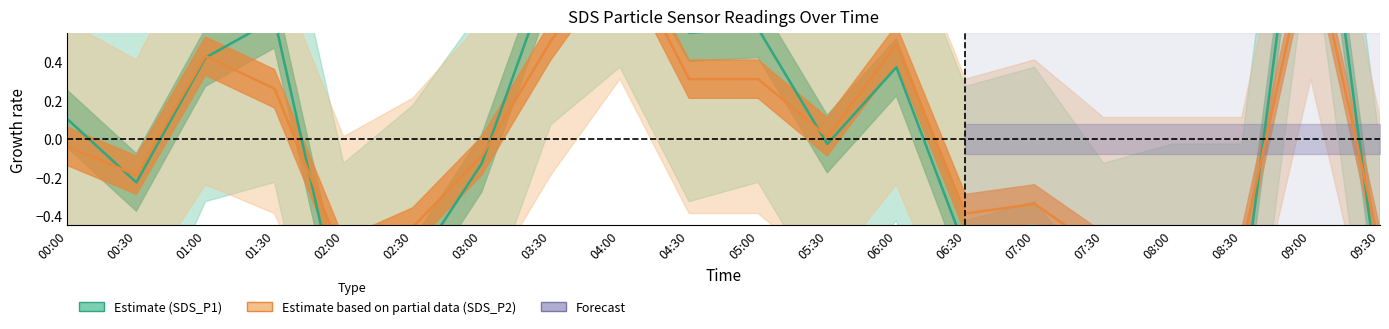

What is the lowest value of the SDS_P2 (Partial) series?

-0.6